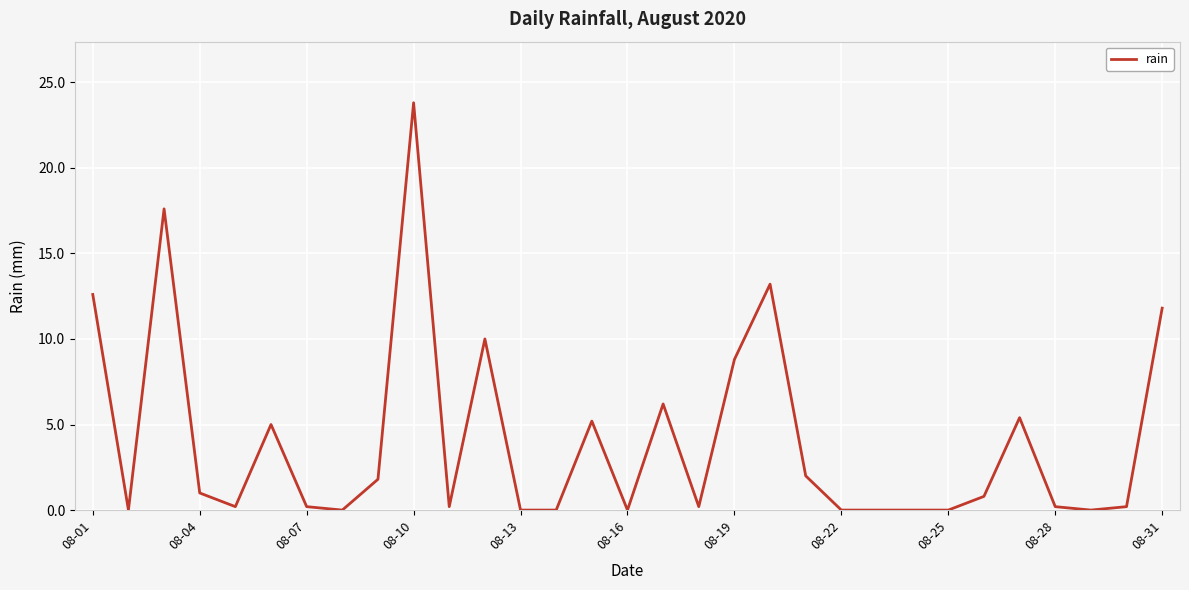

How many categories are shown in the chart?

31